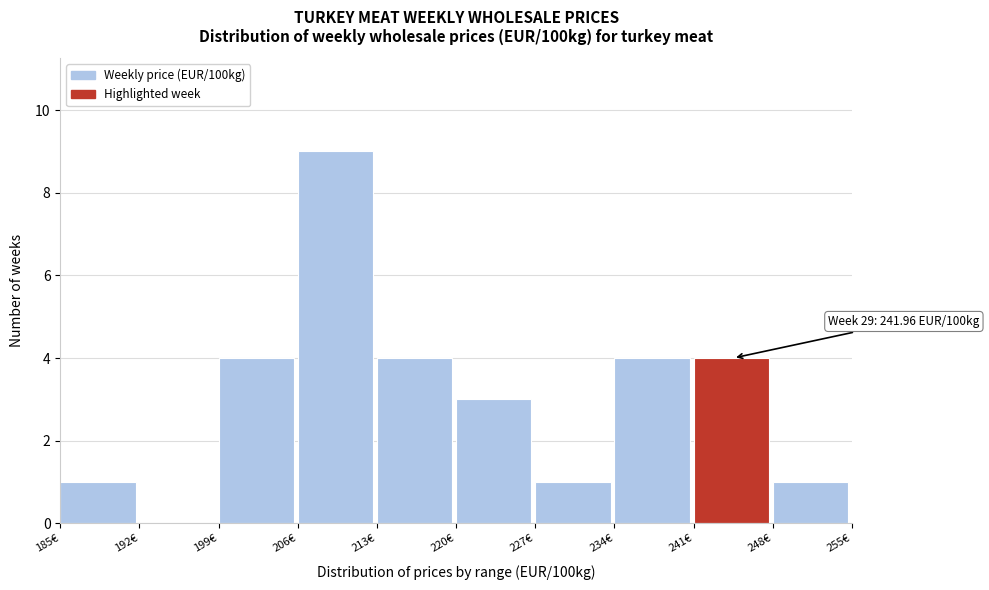

Over which range of the x-axis is the bar tallest?

206 to 213